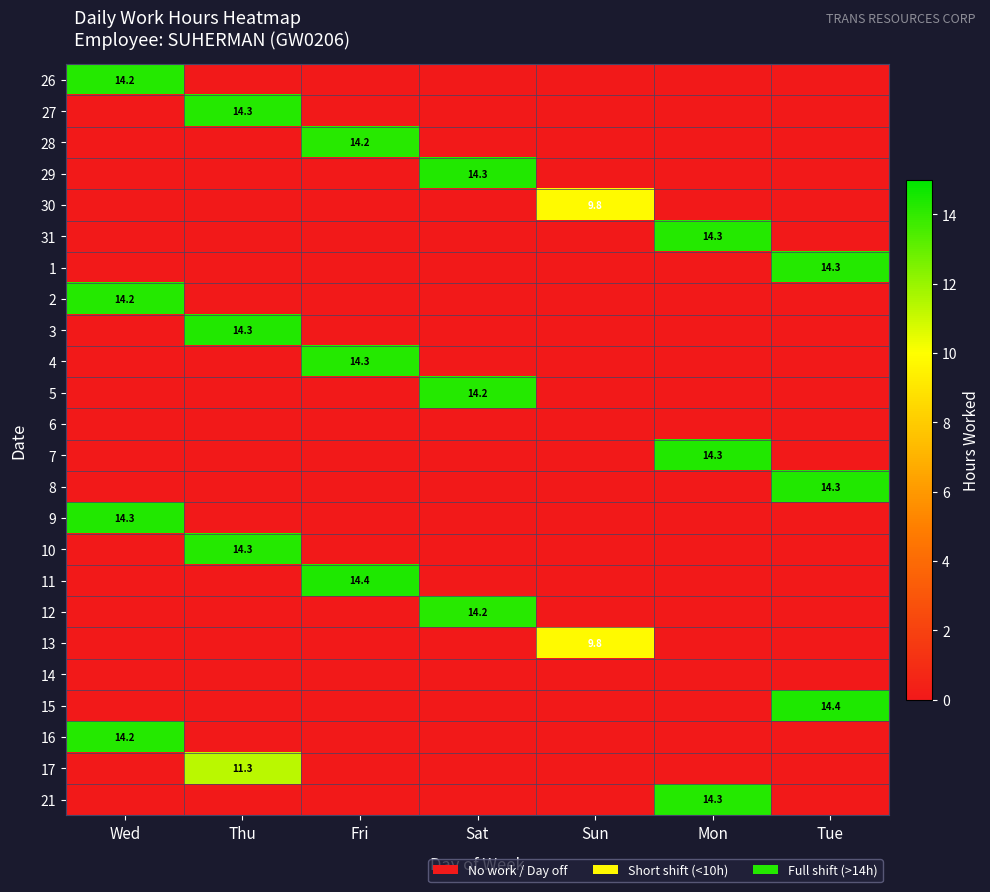

The 28 series shows 14.2 at Fri. True or false?

True